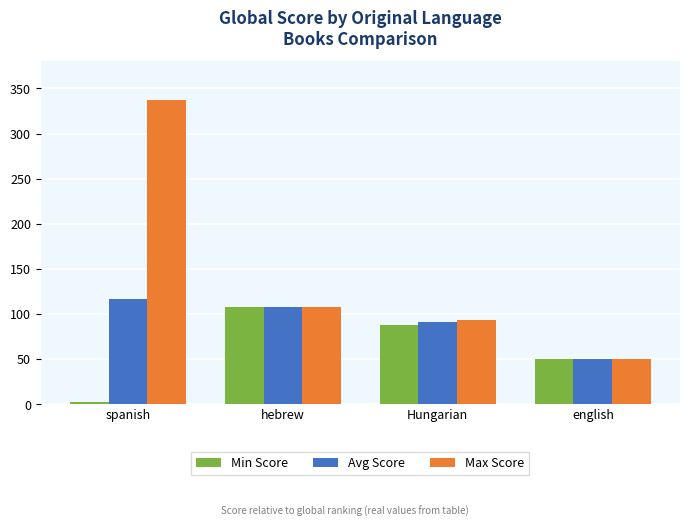

How many groups of bars are there?

4